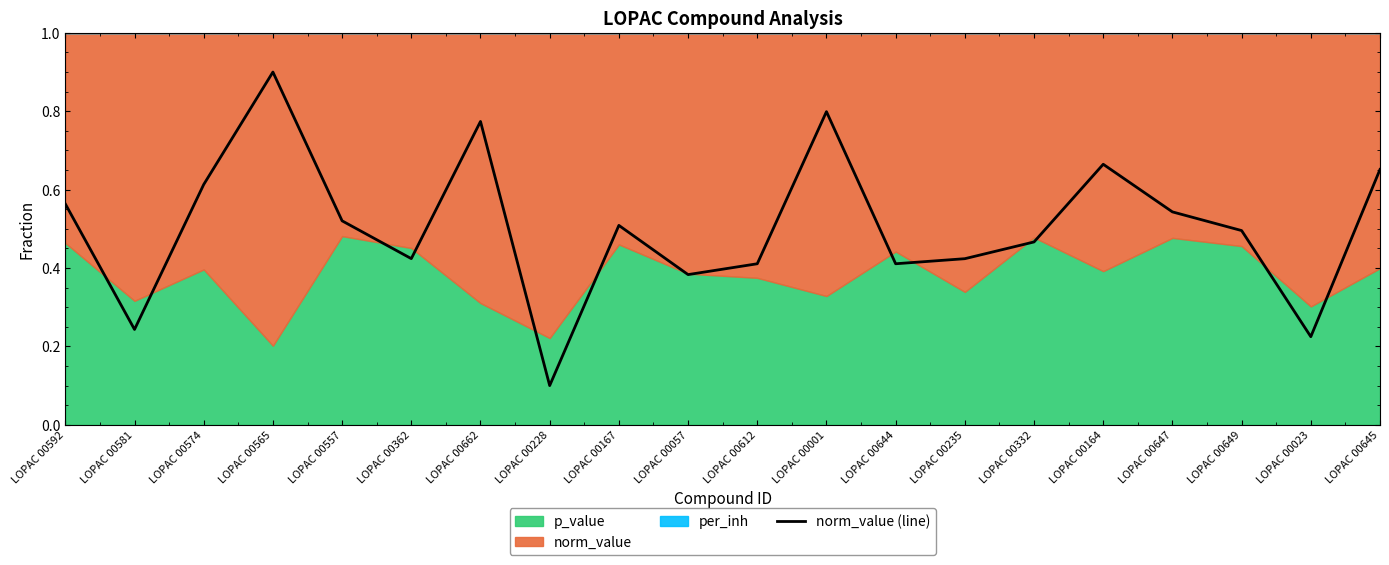

What is the change in value from LOPAC 00644 to LOPAC 00645?

+0.2